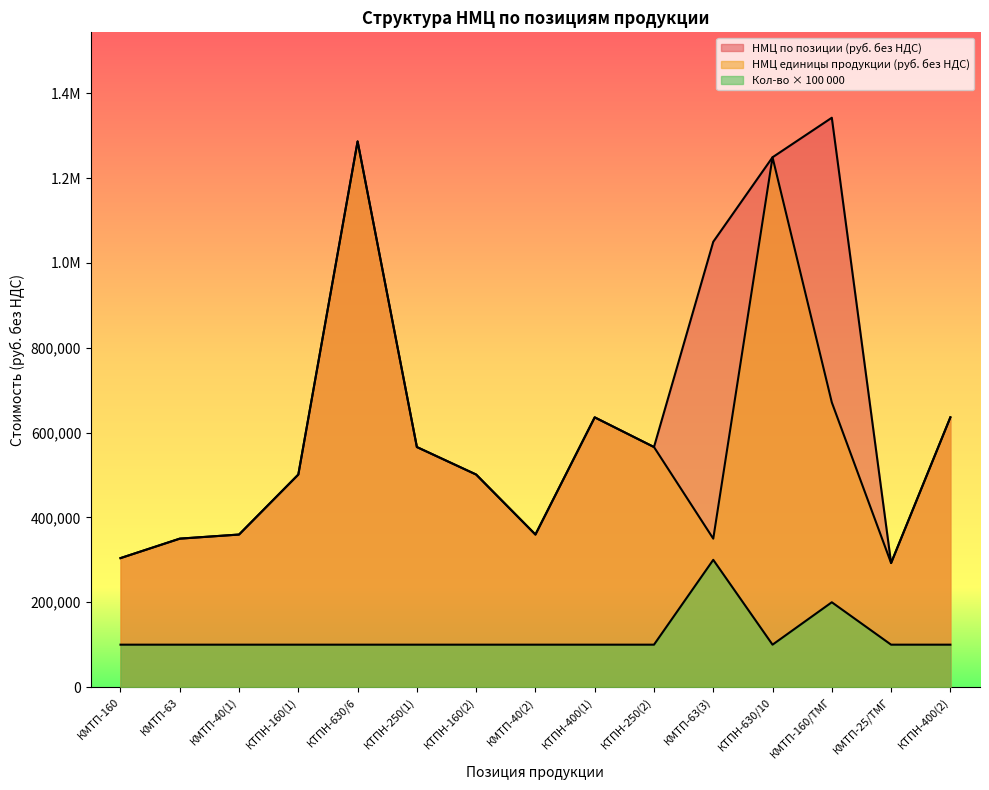

Which has a higher value, КТПН-400(2) or КТПН-630/10?

КТПН-630/10